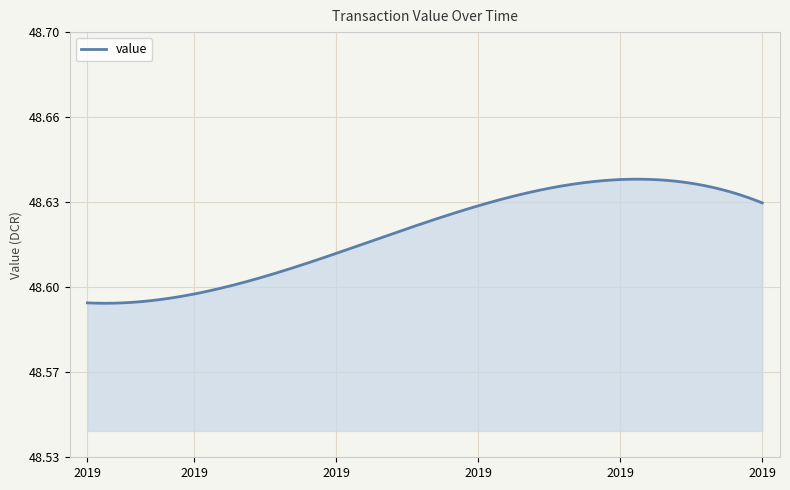

Reading left to right, extract all data points from this chart.

1573879560=48.6	1573936670=48.6	1573963113=48.6	1574361093=48.6	1574377646=48.6	1574392227=48.6	1574410920=48.6	1574424350=48.6	1574436566=48.6	1574437236=48.6	1574976005=48.6	1576304604=48.6	1576498412=48.6	1576540849=48.6	1576812250=48.6	1576827713=48.6	1576899569=48.6	1576948868=48.6	1577481867=48.6	1577603228=48.6